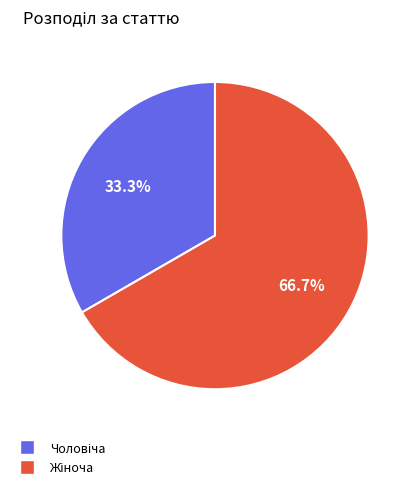

Count the number of slices in the pie.

2